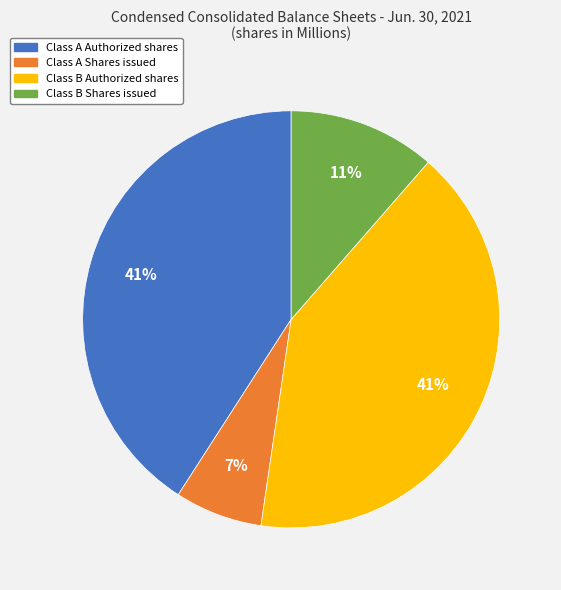

To the nearest percent, what percentage of the pie is Class A Shares issued?

7%